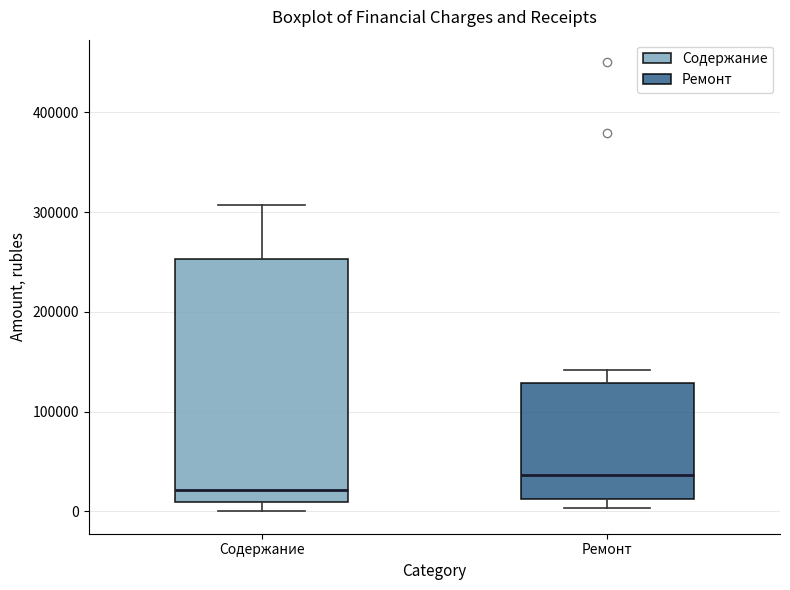

Reading left to right, transcribe this box plot: for each box, give where its median line is, the range the box spans, and where its two whiskers end, as read against the y-axis. The values are not printed on the chart, so give them approximately, as read against the axis.

Содержание: median 20000, box 10000 to 250000, whiskers 0 to 310000
Ремонт: median 40000, box 10000 to 130000, whiskers 0 to 140000